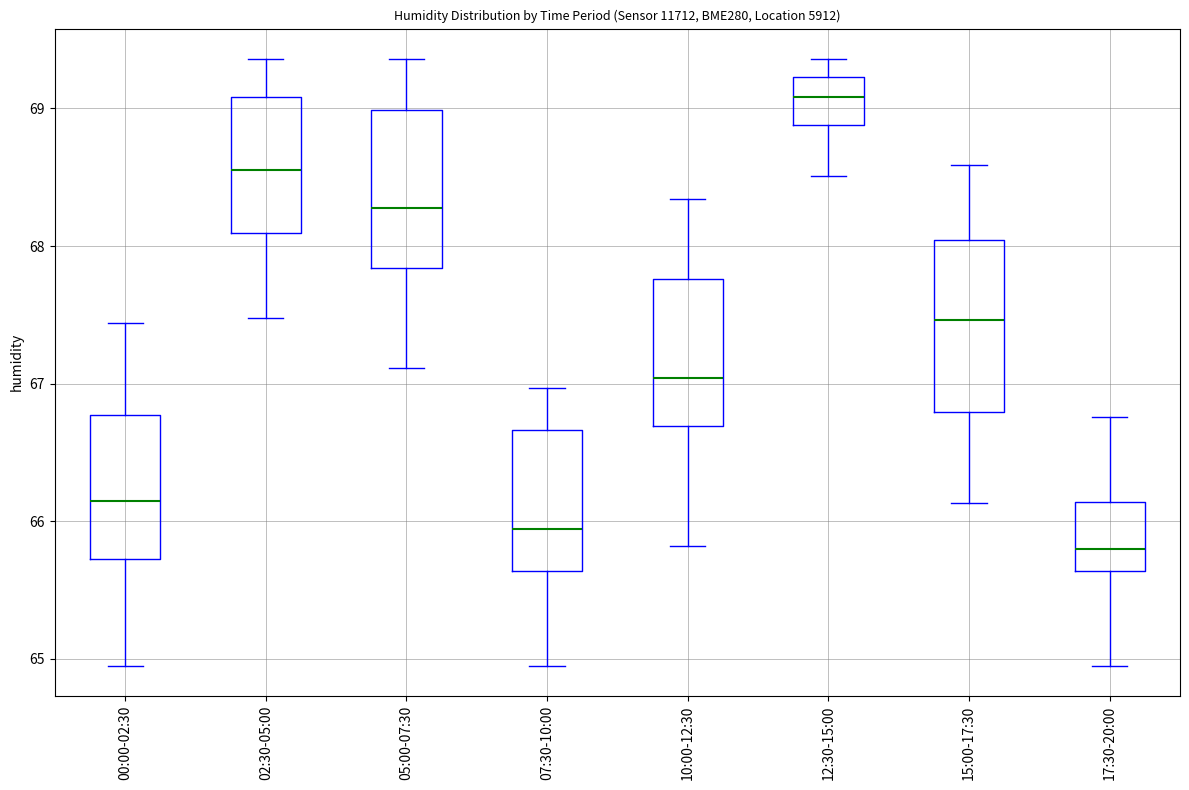

Which box's median line is the highest?

12:30-15:00